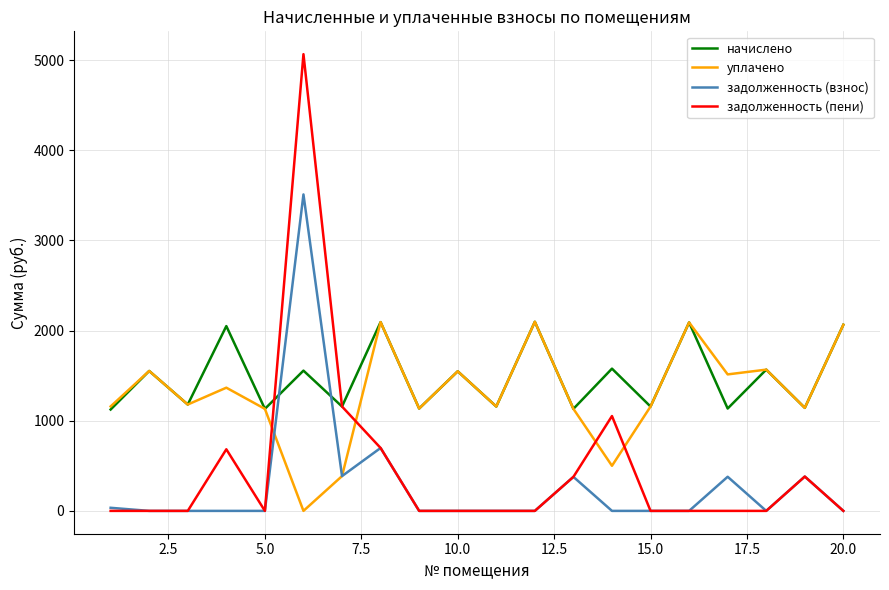

List the series in order of their overall mean, highest first.

начислено, уплачено, задолженность (пени), задолженность (взнос)